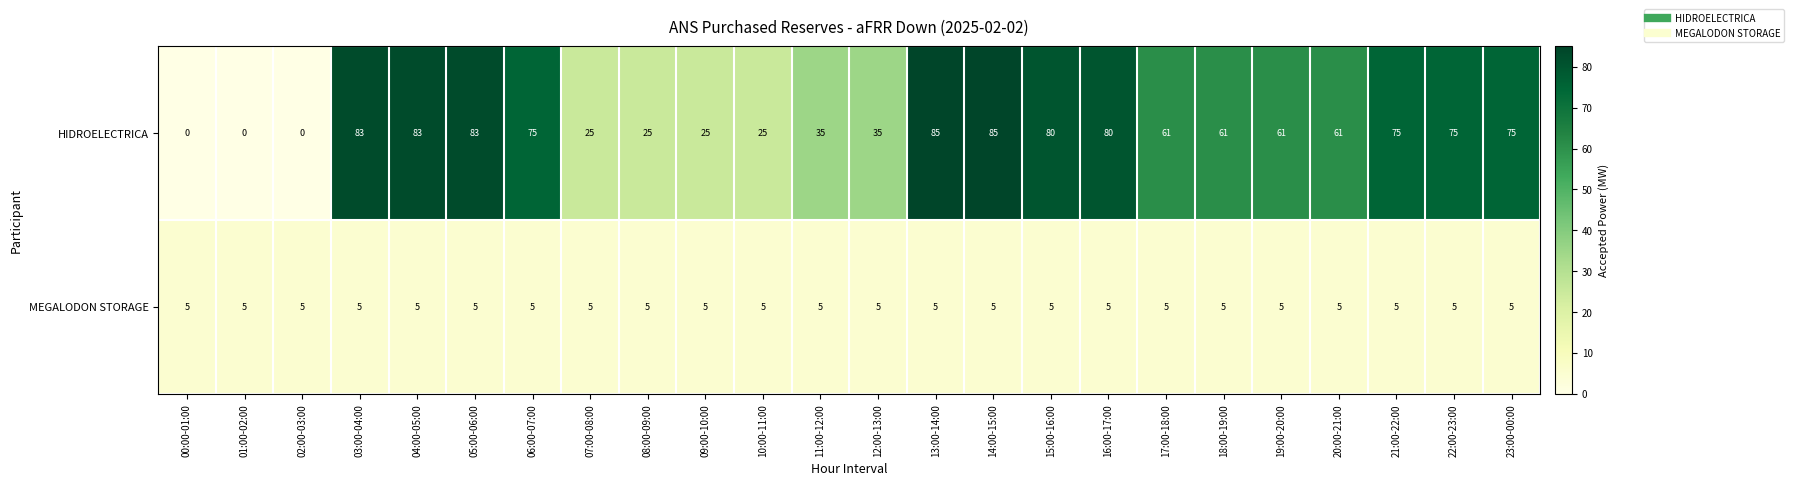

Count the number of categories in the chart.

24